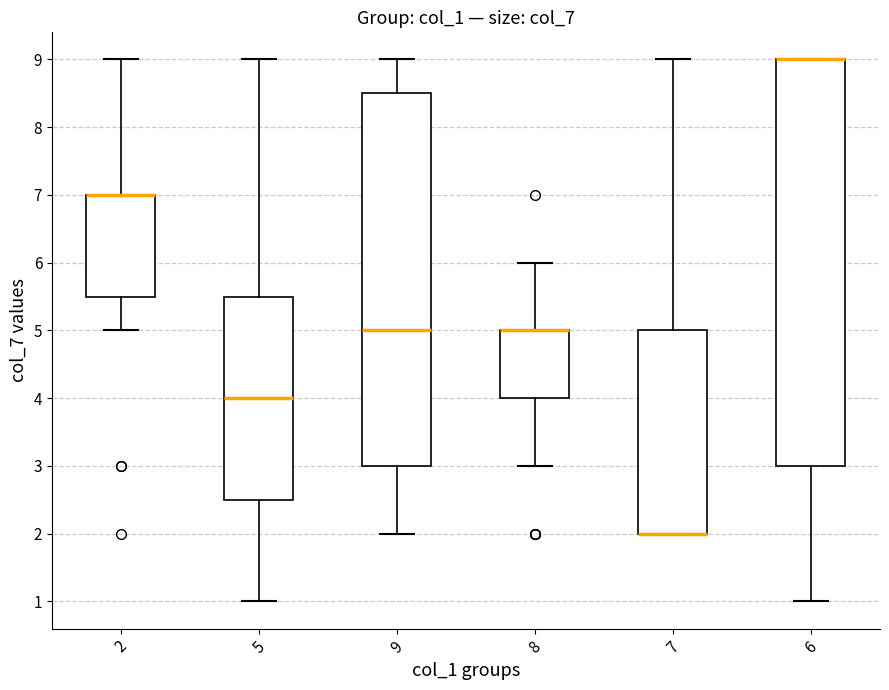

Reading left to right, transcribe this box plot: for each box, give where its median line is, the range the box spans, and where its two whiskers end, as read against the y-axis. The values are not printed on the chart, so give them approximately, as read against the axis.

2: median 7.0 (drawn on the box's upper edge), box 5.5 to 7.0, whiskers 5.0 to 9.0
5: median 4.0, box 2.5 to 5.5, whiskers 1.0 to 9.0
9: median 5.0, box 3.0 to 8.5, whiskers 2.0 to 9.0
8: median 5.0 (drawn on the box's upper edge), box 4.0 to 5.0, whiskers 3.0 to 6.0
7: median 2.0 (drawn on the box's lower edge), box 2.0 to 5.0, whiskers 2.0 to 9.0
6: median 9.0 (drawn on the box's upper edge), box 3.0 to 9.0, whiskers 1.0 to 9.0